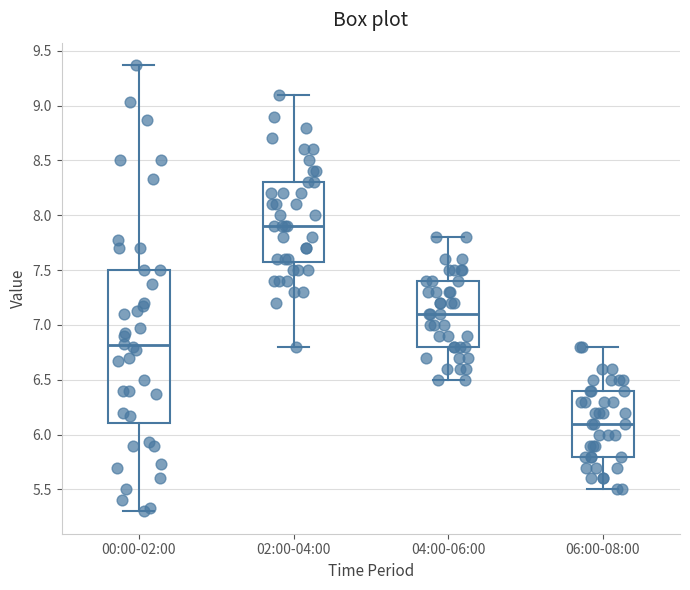

Which box's median line is the lowest?

06:00-08:00